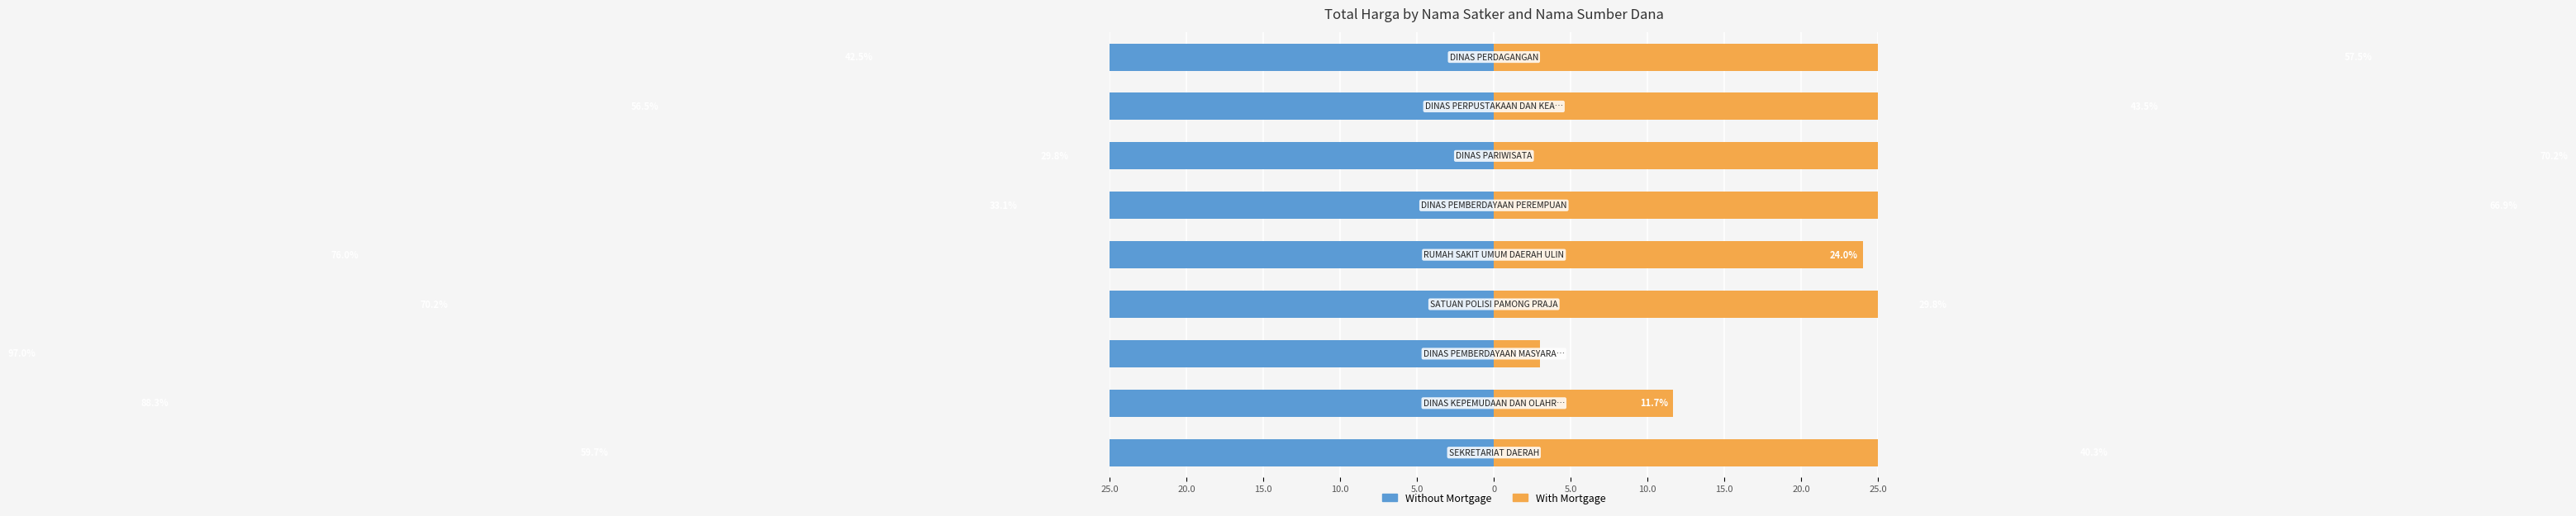

Reading right to left, transcribe all the data shown in this chart.

Without Mortgage: 15.0=42.5	10.0=56.5	5.0=29.8	0=33.1	5.0=76.0	10.0=70.2	15.0=97.0	20.0=88.3	25.0=59.7
With Mortgage: 15.0=57.5	10.0=43.5	5.0=70.2	0=66.9	5.0=24.0	10.0=29.8	15.0=3.0	20.0=11.7	25.0=40.3